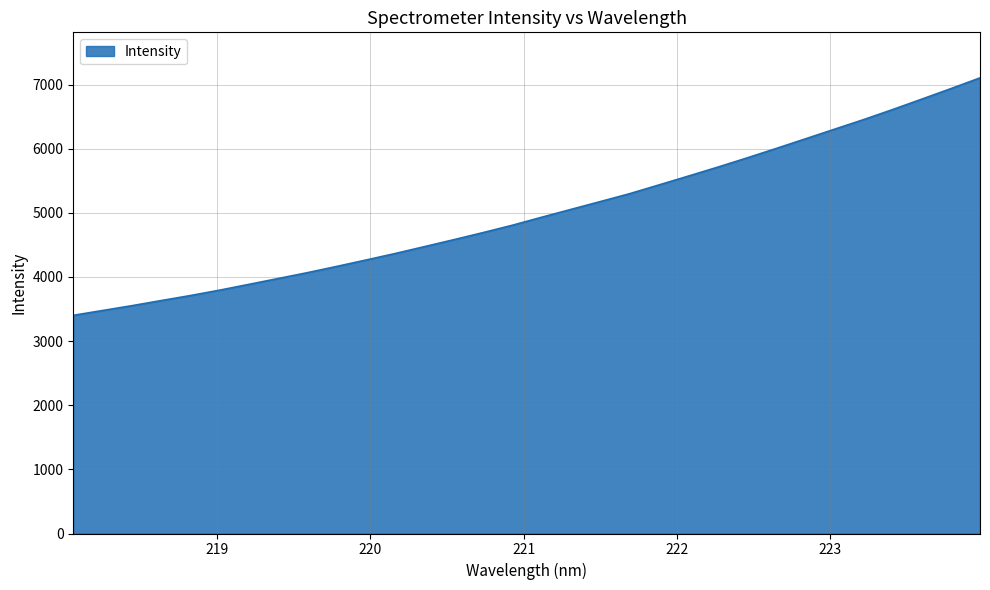

What is the minimum value shown in the chart?

3401.6